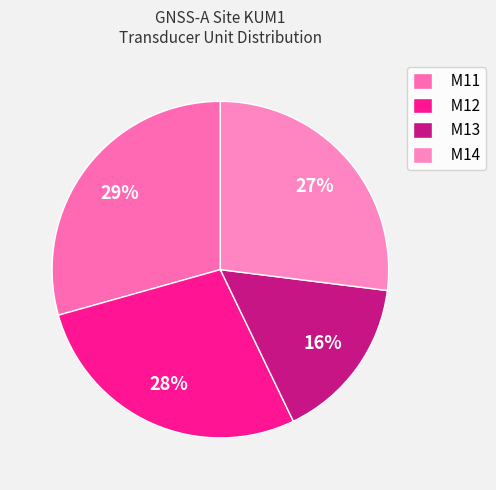

To the nearest percent, what percentage of the pie is M12?

28%